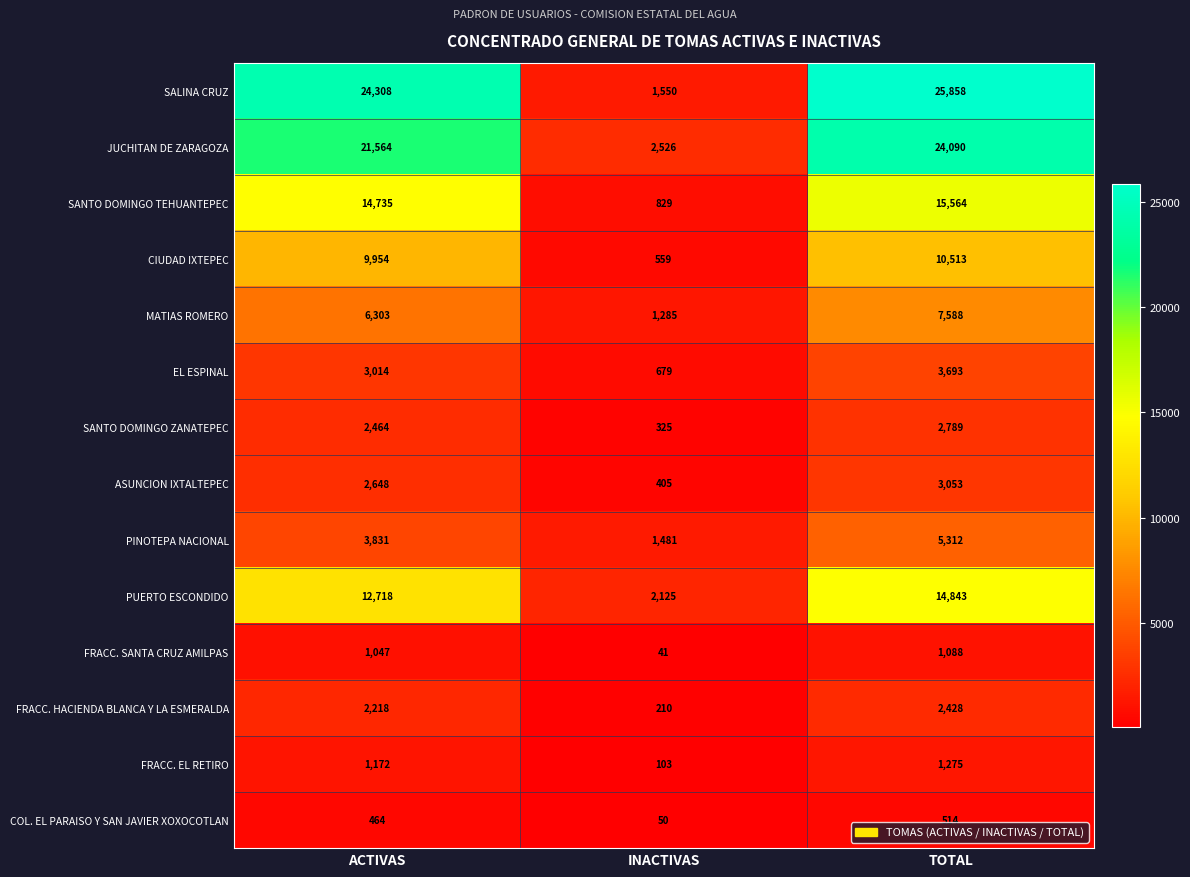

What is the smallest value displayed?

41